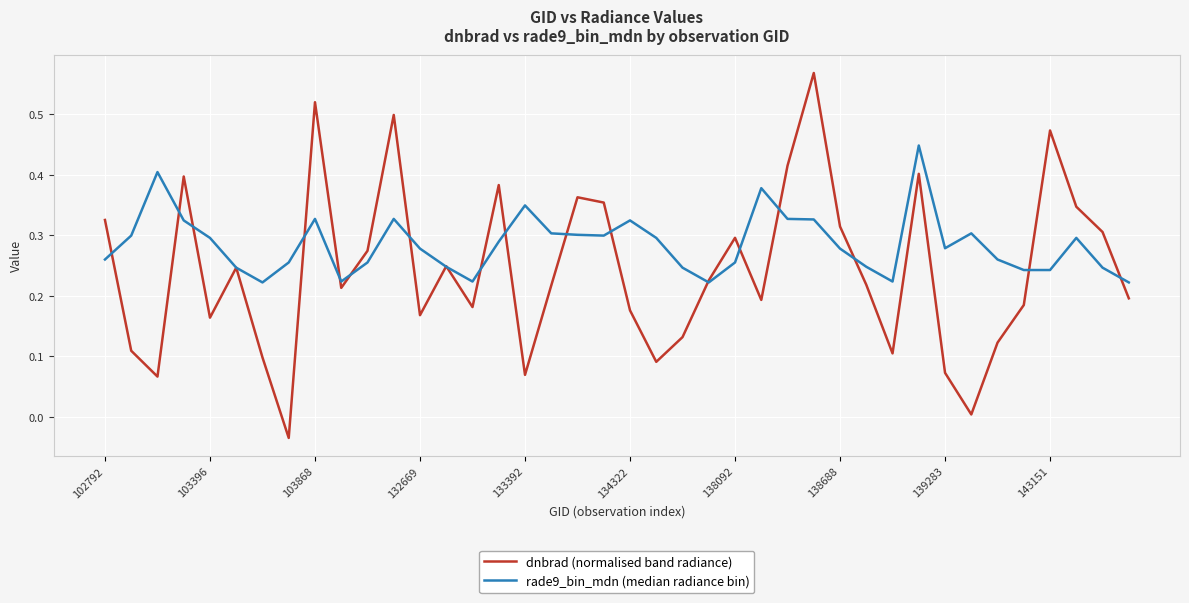

Which series has the largest total across all categories?

rade9_bin_mdn (median radiance bin)